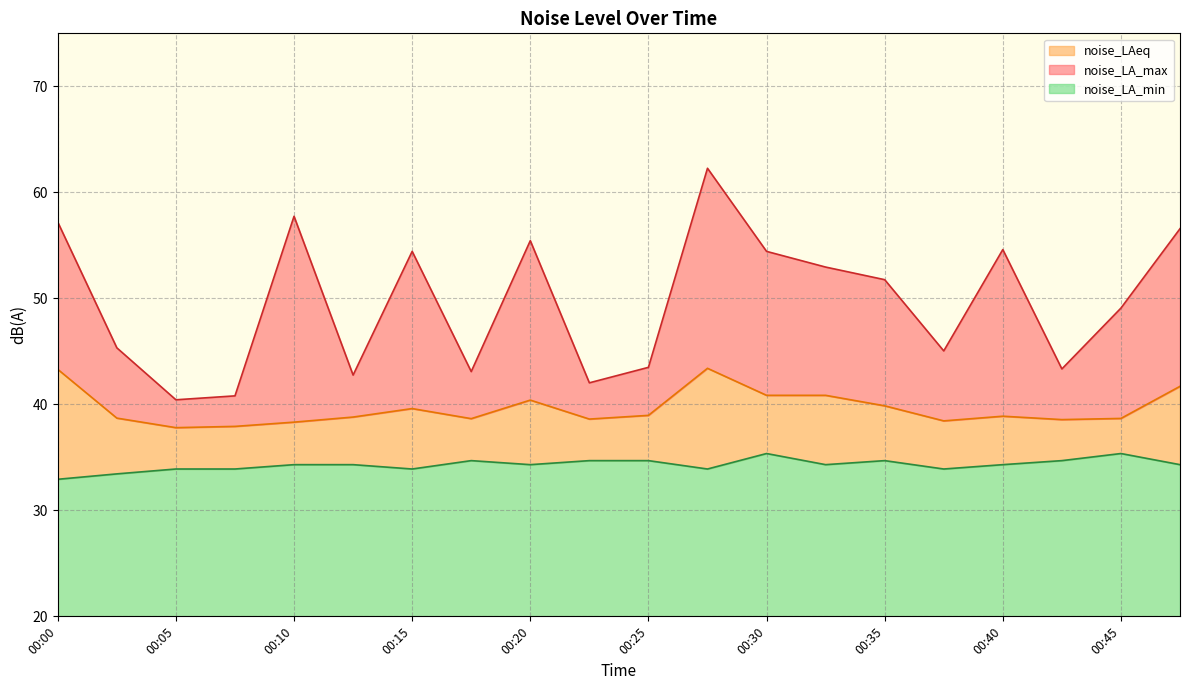

How many lines are shown in the chart?

3